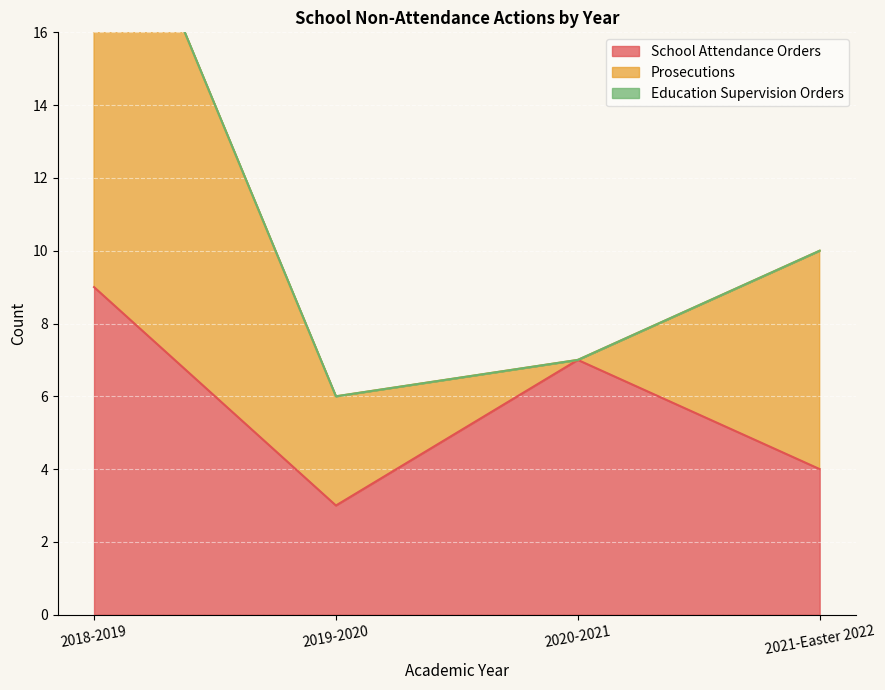

How many data points in School Attendance Orders are above 7?

1